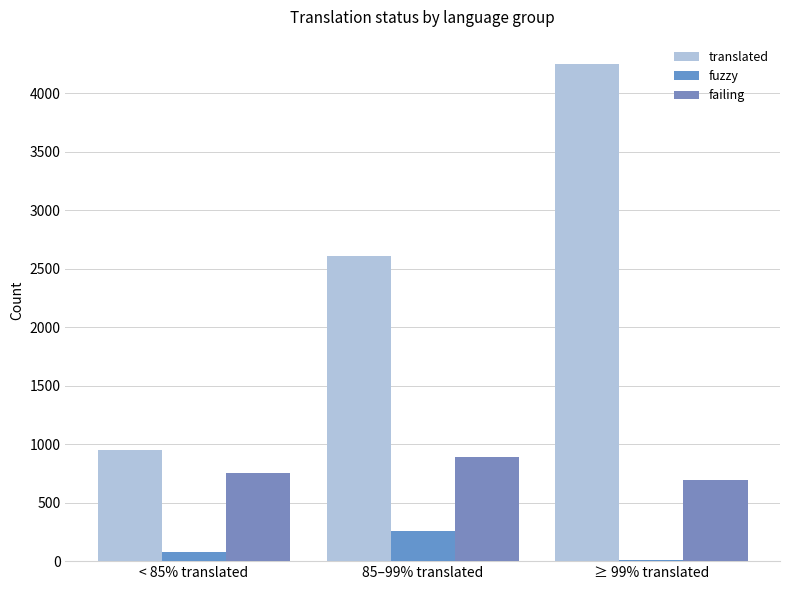

What is the greatest value displayed?

4247